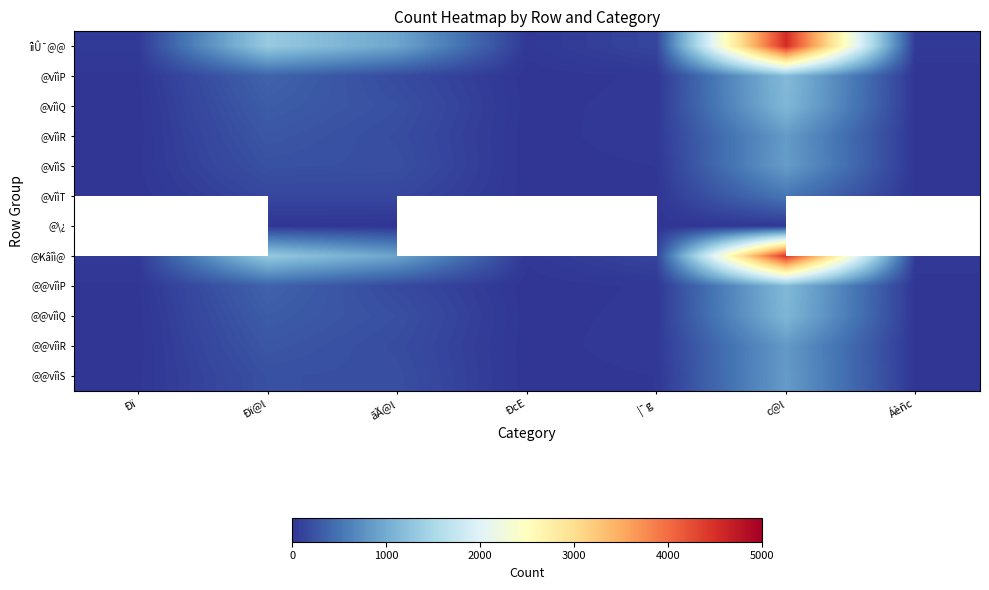

Which series changed the most between Ðï@l and c@l?

îìÛ¯@@